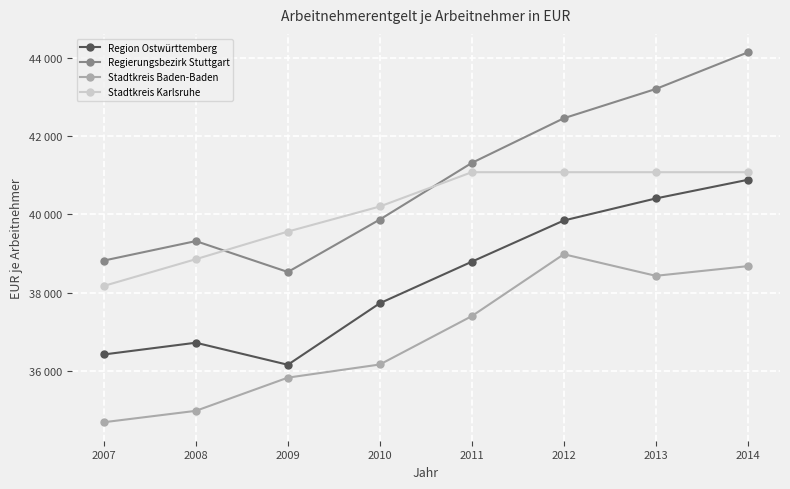

Rank the series by their maximum value, from lowest to highest.

Stadtkreis Baden-Baden, Region Ostwürttemberg, Stadtkreis Karlsruhe, Regierungsbezirk Stuttgart